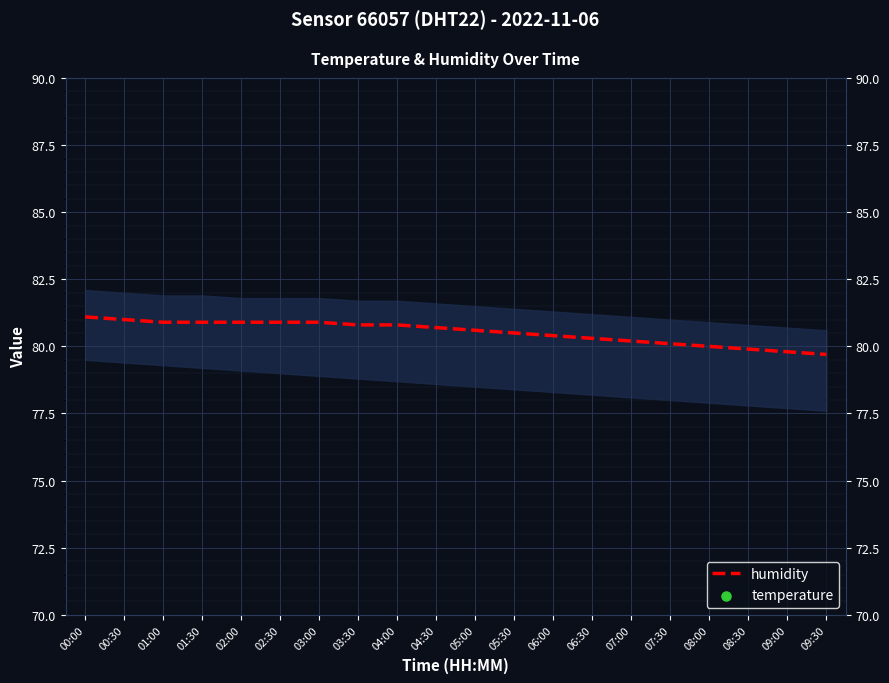

Which series reaches the maximum Y coordinate?

humidity